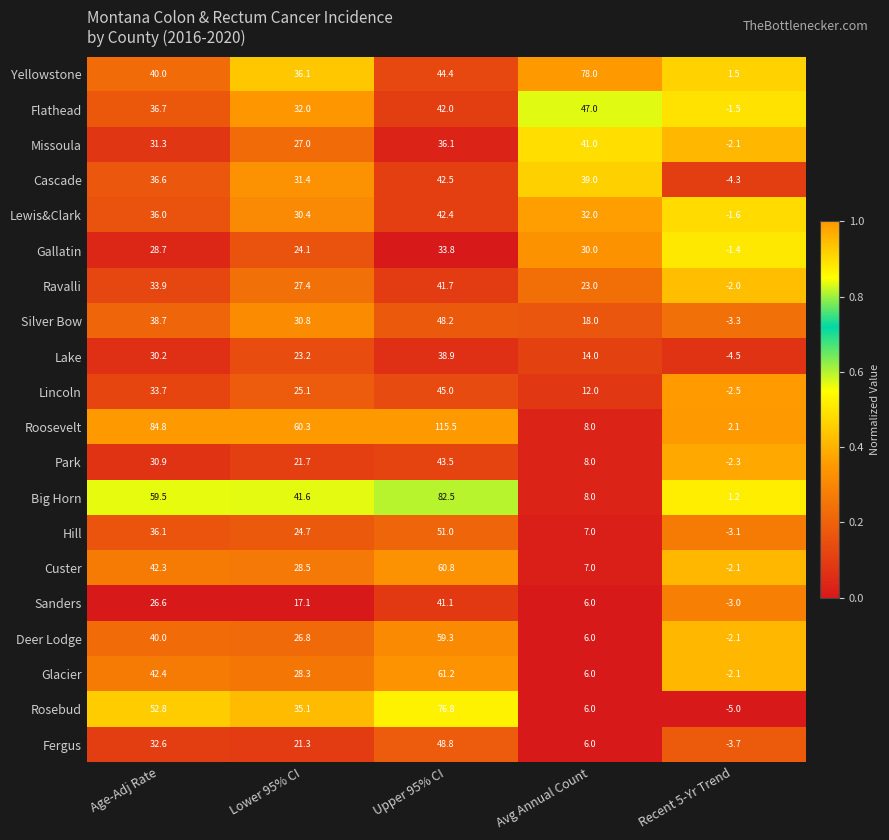

What is the highest value of the Deer Lodge series?

59.3